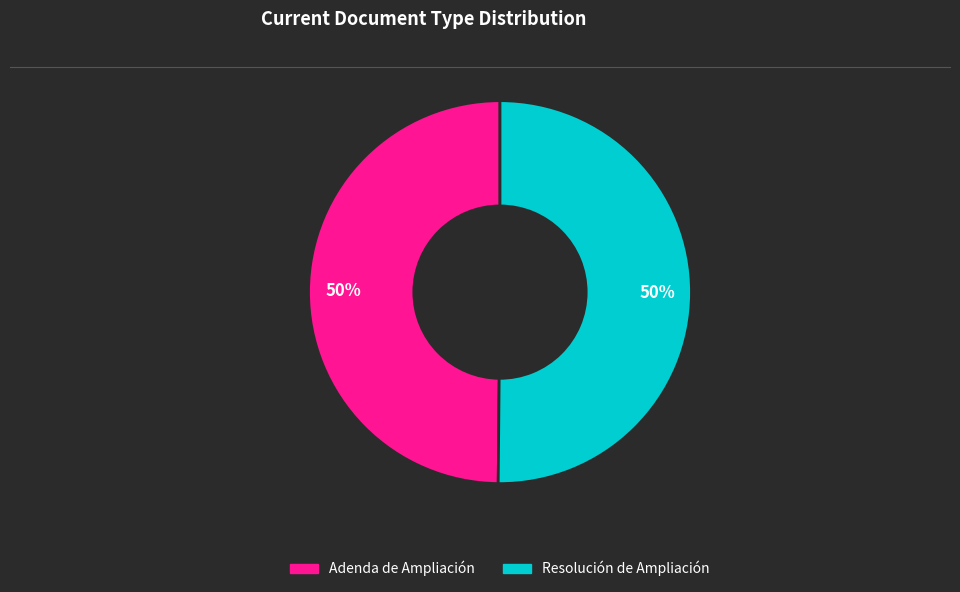

To the nearest percent, what is the combined percentage of Resolución de Ampliación and Adenda de Ampliación?

100%